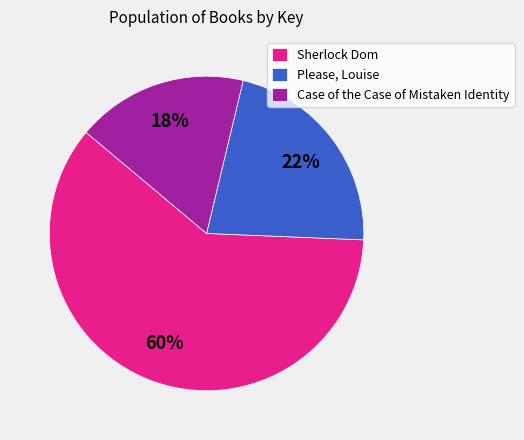

Is Case of the Case of Mistaken Identity the majority of the pie?

No